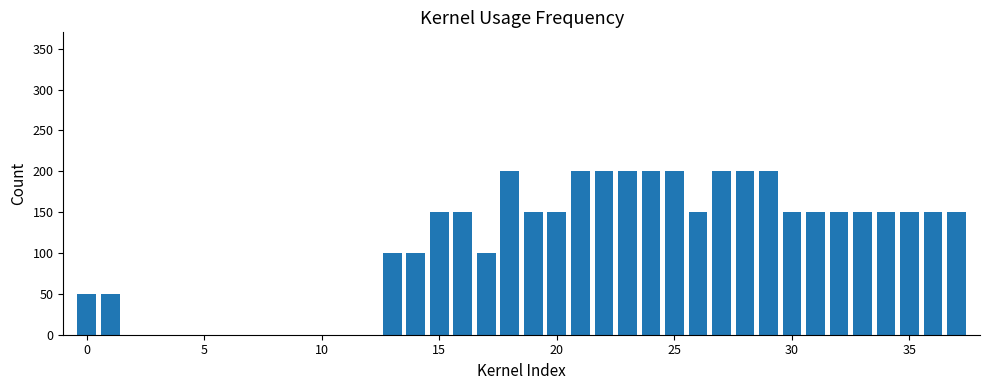

Are the bars horizontal?

No